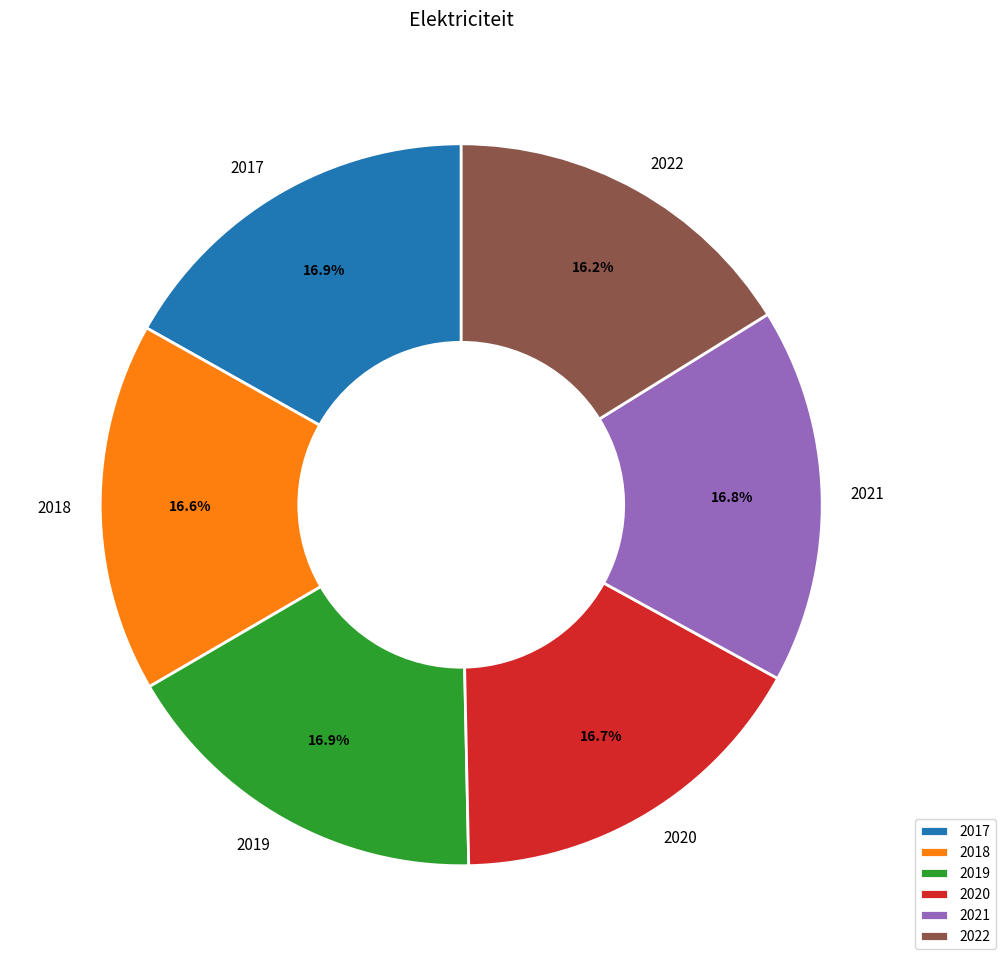

Is the sum of 2019 and 2021 greater than half?

No